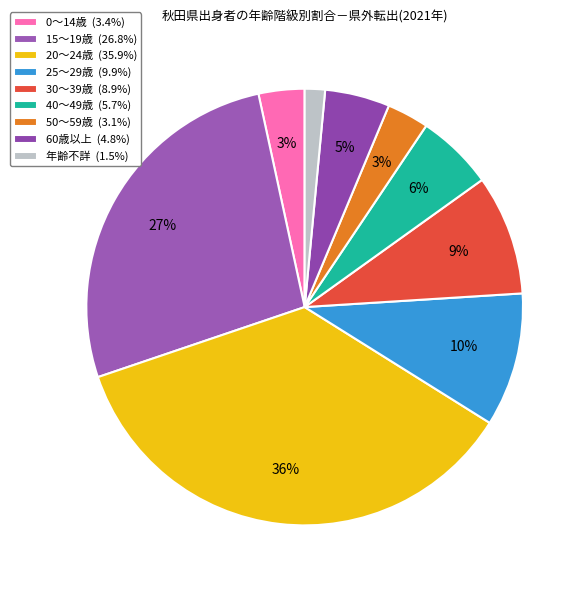

The 25～29歳 slice represents 10% of the pie. True or false?

True